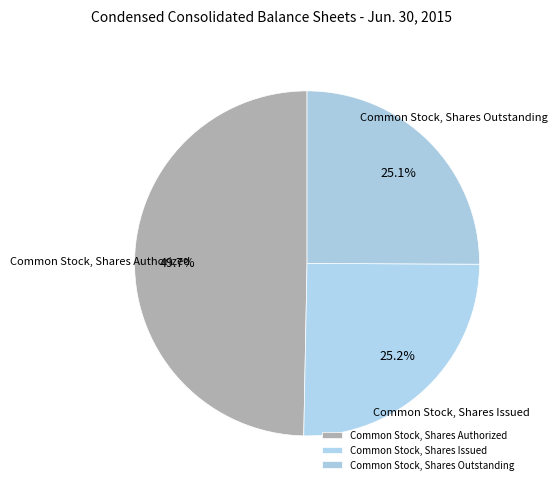

Do Common Stock, Shares Issued and Common Stock, Shares Authorized together represent more than half of the pie?

Yes